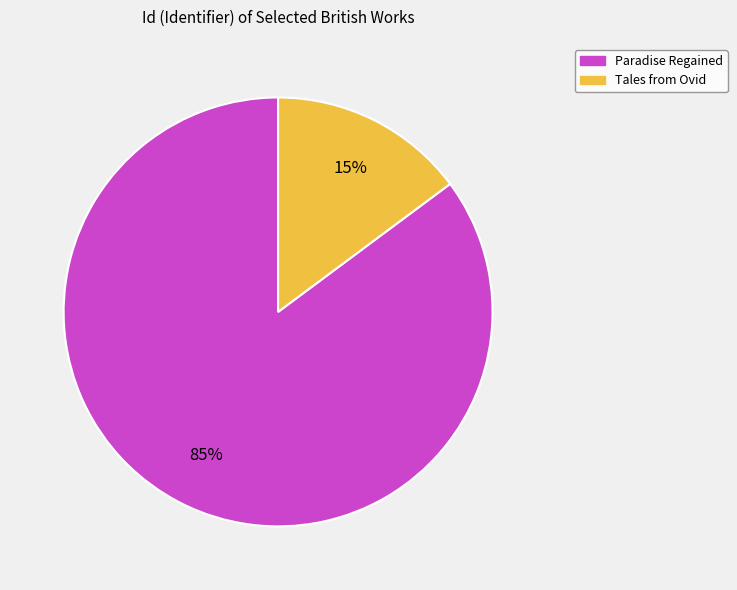

Is it true that Tales from Ovid is 24% of the pie?

False